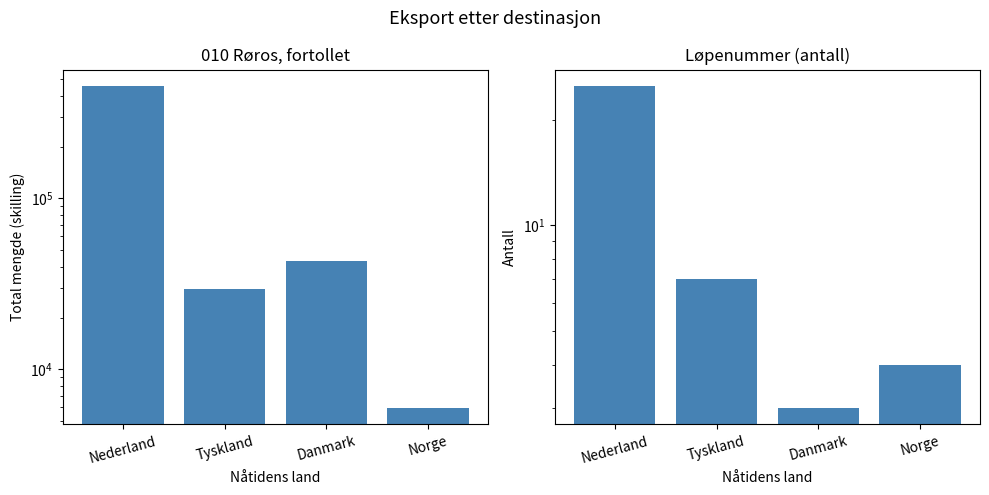

Rank the series by their maximum value, from highest to lowest.

Total mengde, Antall Løpenummer